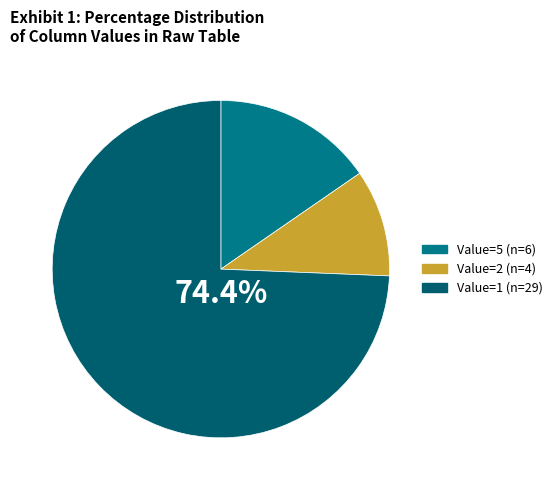

Count the number of slices in the pie.

3